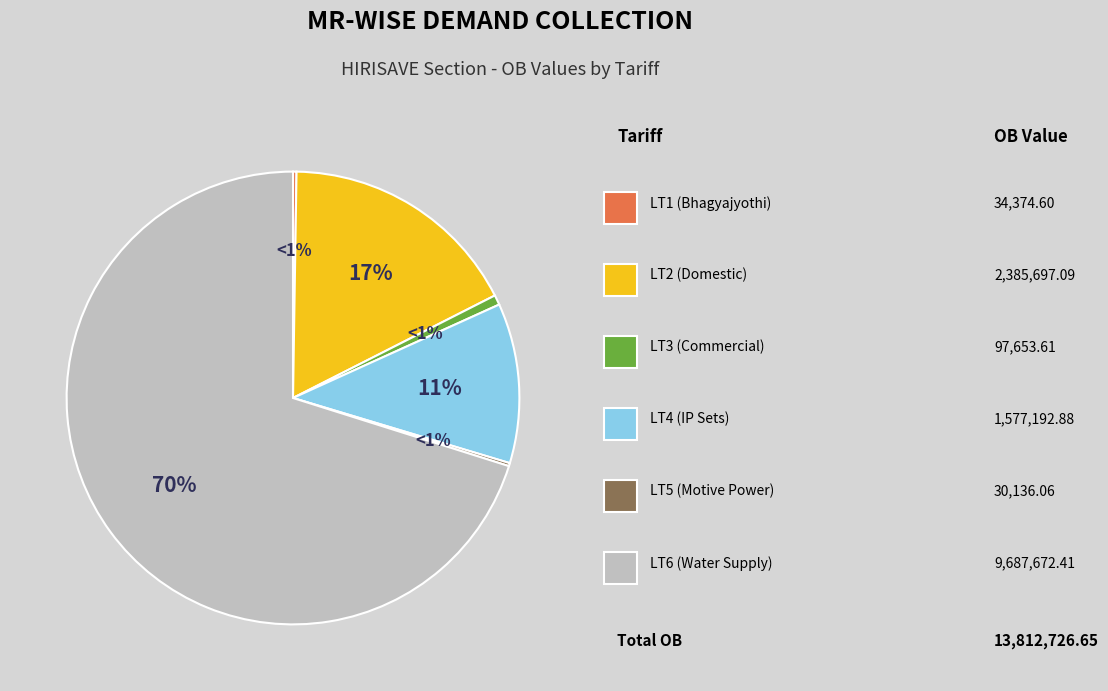

Does LT6 represent more than half of the total?

Yes